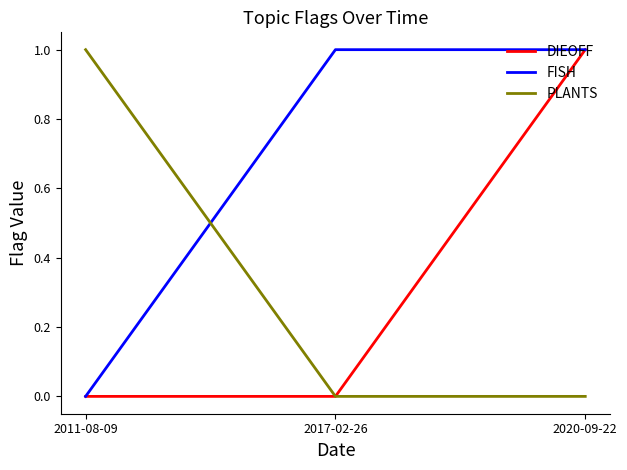

Is it true that FISH equals 1 at 2020-09-22?

True